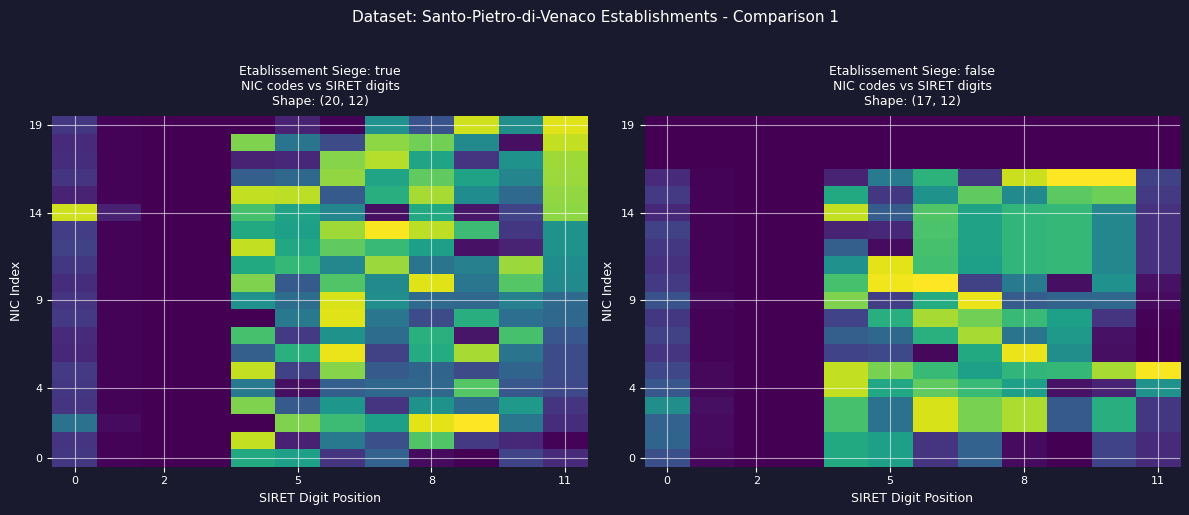

What is the maximum value shown in the chart?

1.0